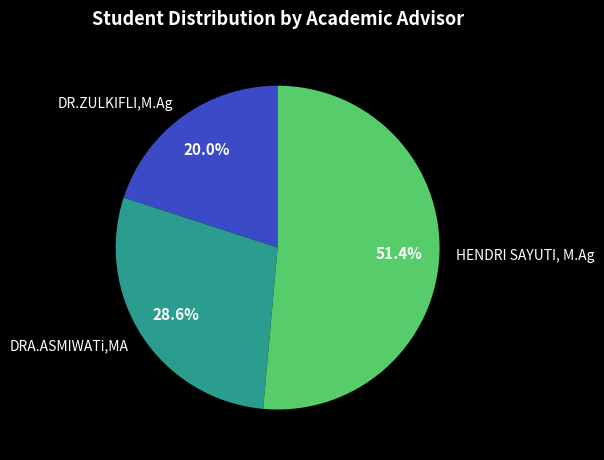

What is the ratio of the value at HENDRI SAYUTI, M.Ag to the value at DR.ZULKIFLI,M.Ag?

2.6